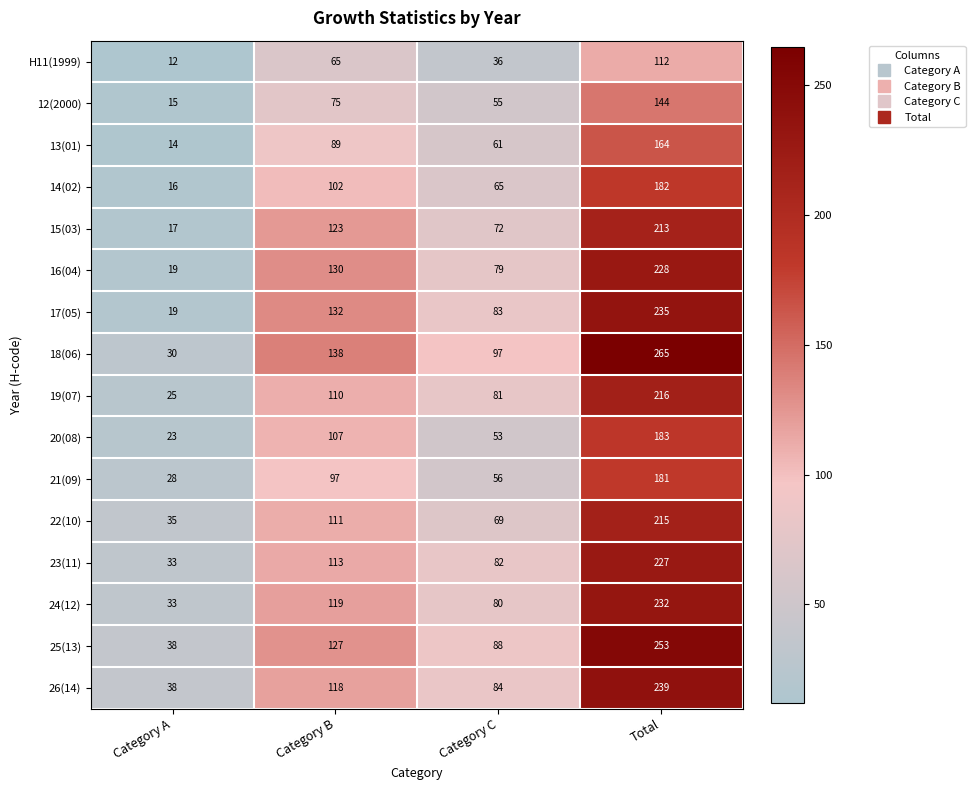

At which category is the sum across all series the highest?

Total